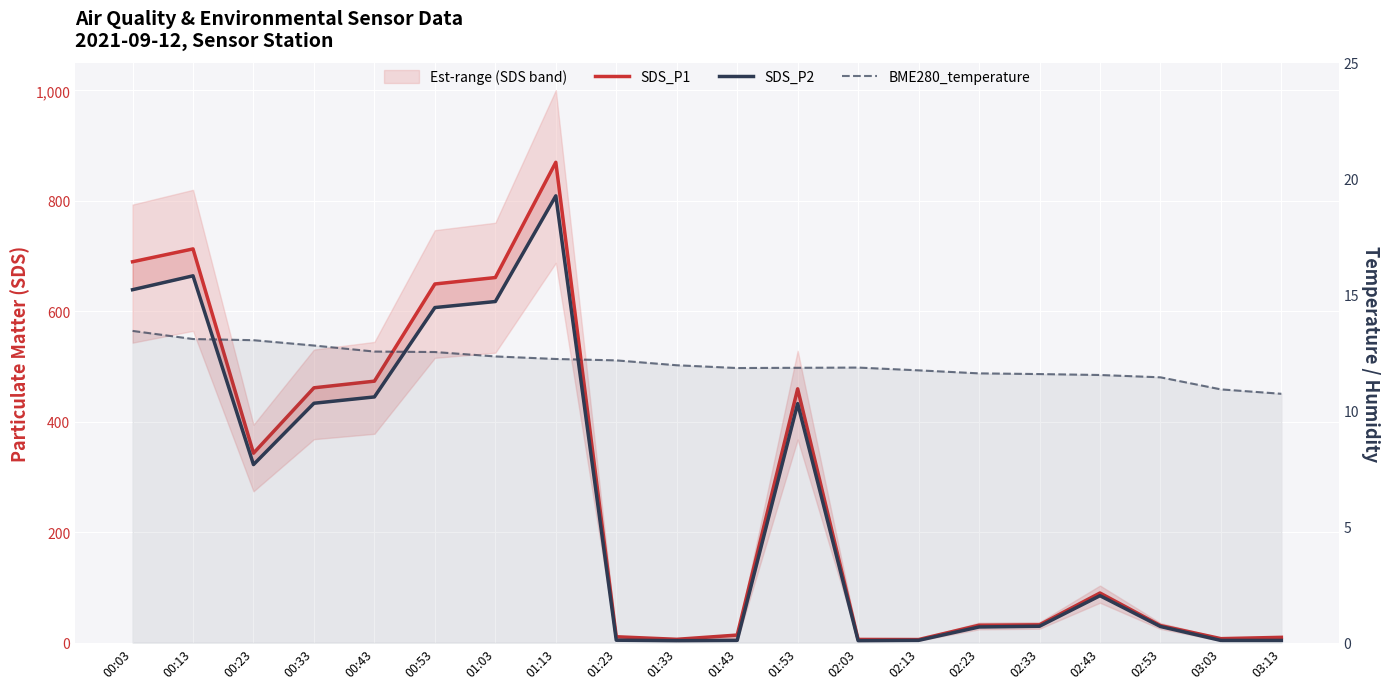

What is the sum of all BME280_temperature values?

241.3